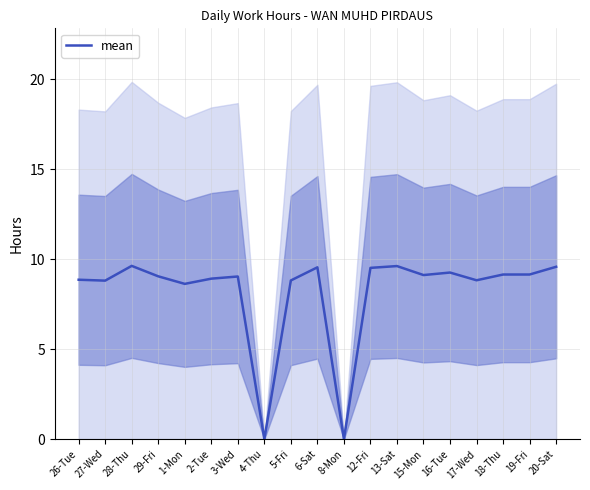

At which label is the value closest to 4?

4-Thu